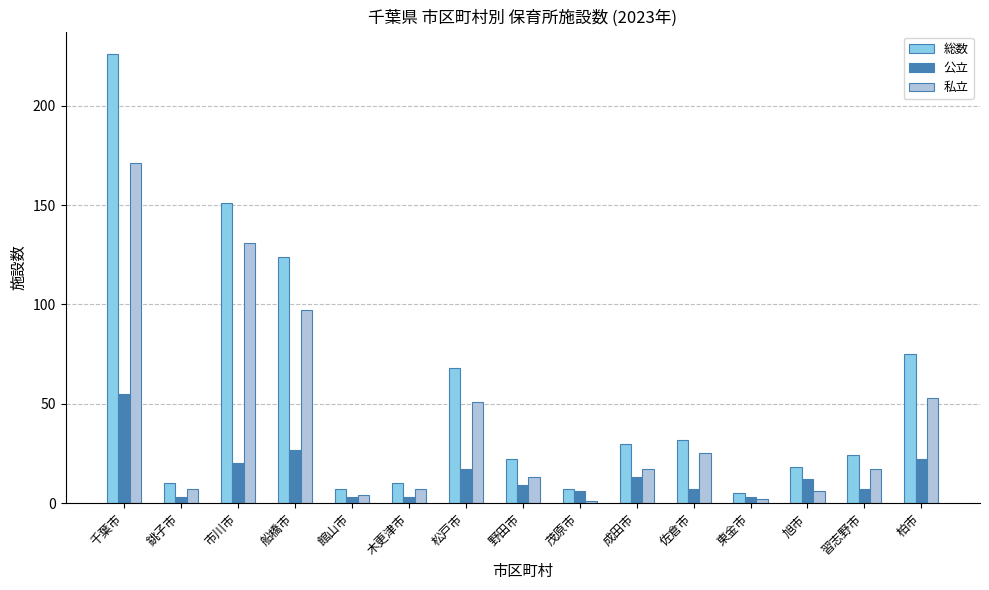

List the series in order of their peak value, highest first.

総数, 私立, 公立